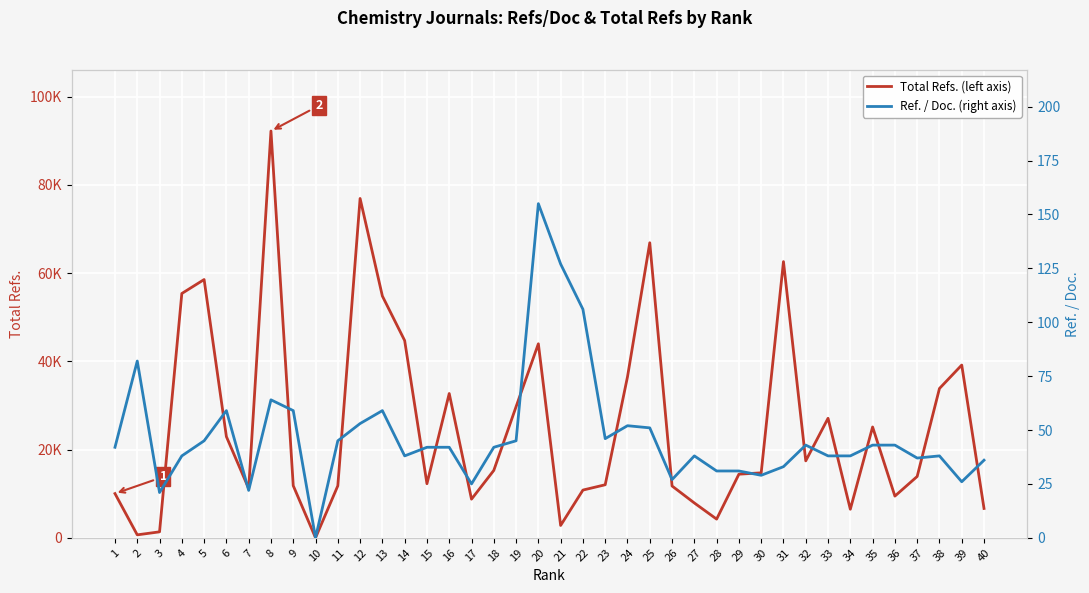

True or false: Total Refs. (left axis) has a value of 3929 at 27.

False